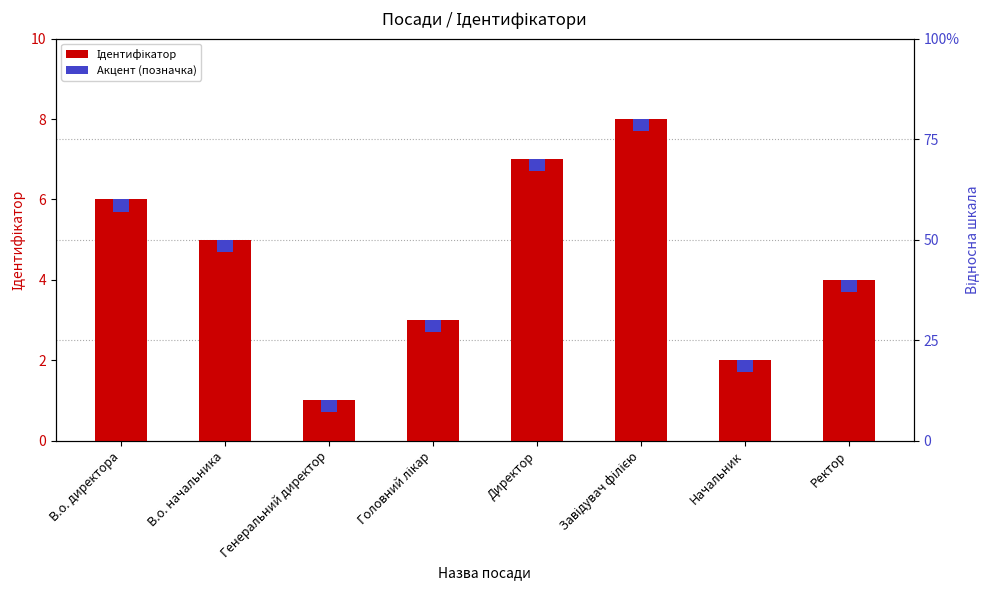

How many values in the Ідентифікатор series are below 5?

4